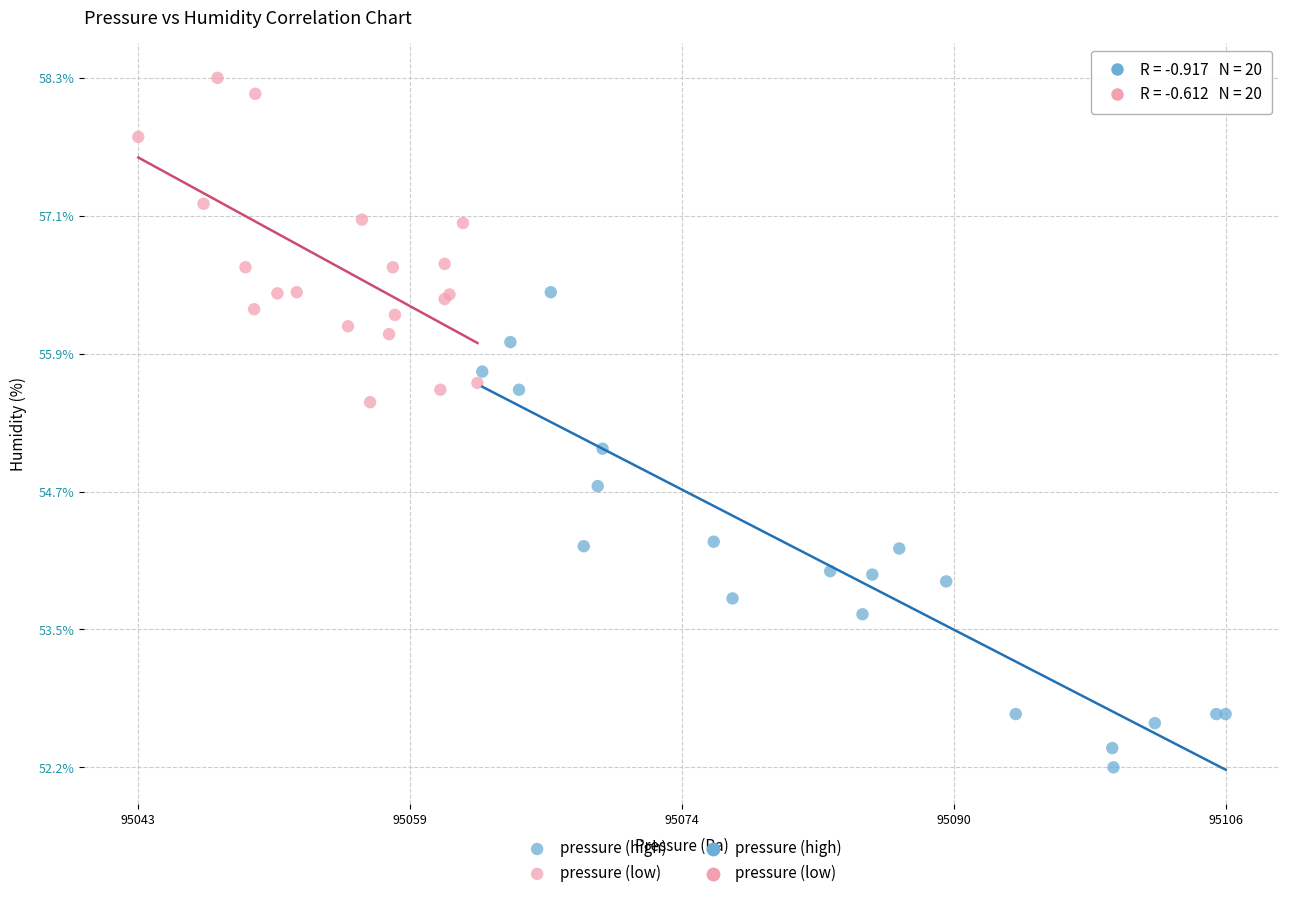

Which series reaches the maximum Y coordinate?

pressure (low)